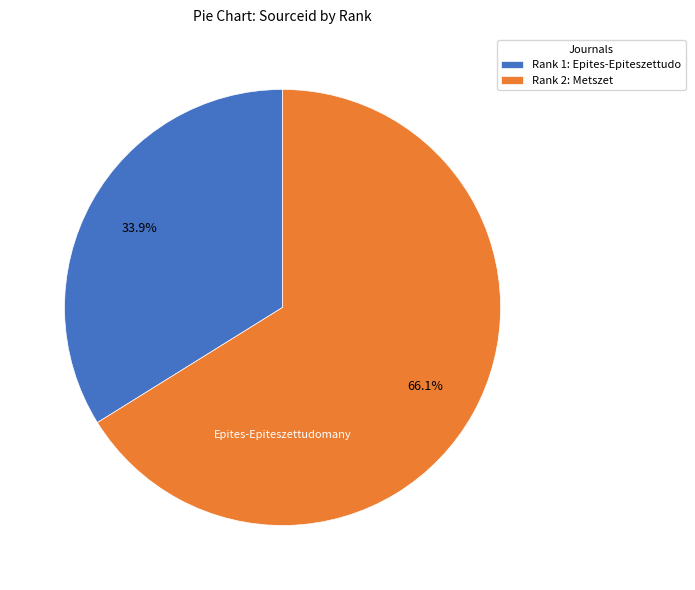

Rank the categories by value from highest to lowest.

Rank 2: Metszet, Rank 1: Epites-Epiteszettudo